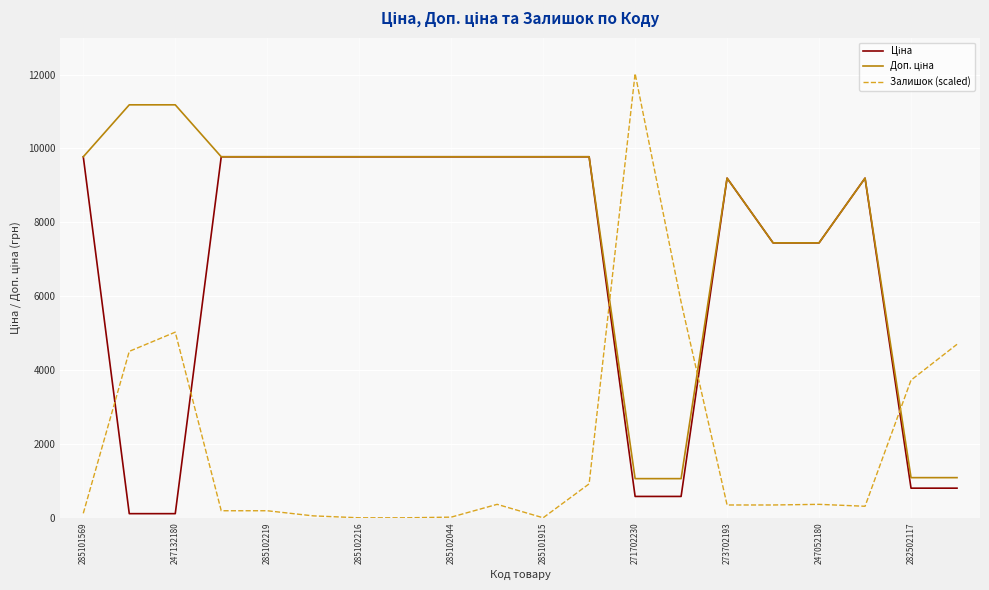

Which series has the widest spread of values?

Залишок (scaled)